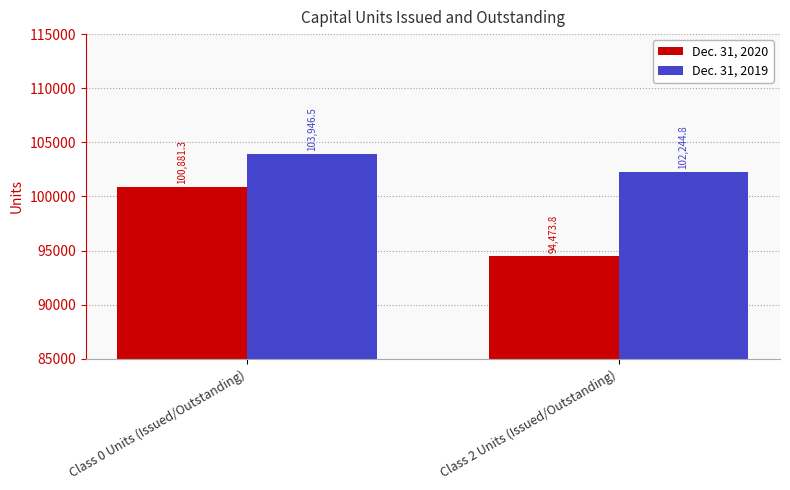

Between Class 0 Units (Issued/Outstanding) and Class 2 Units (Issued/Outstanding), which series saw the biggest shift?

Dec. 31, 2020